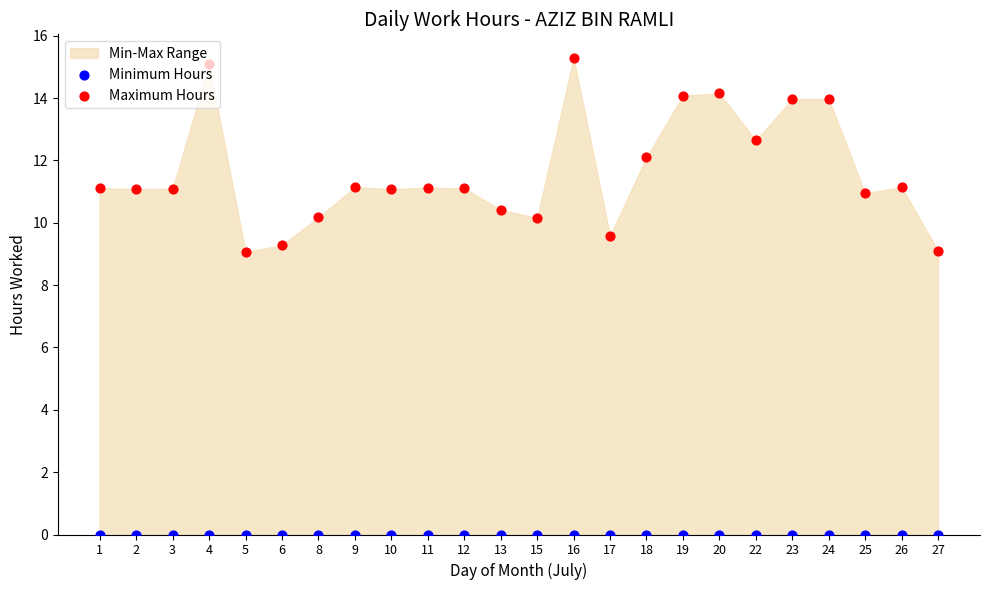

Is the value of Minimum Hours at 10 greater than the value of Maximum Hours at 13?

No